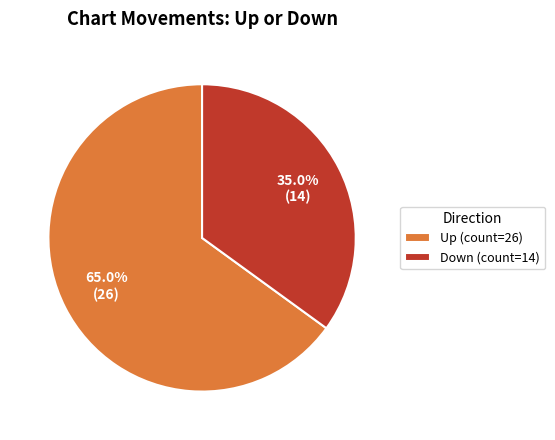

What portion of the pie excludes Down?

65.0%